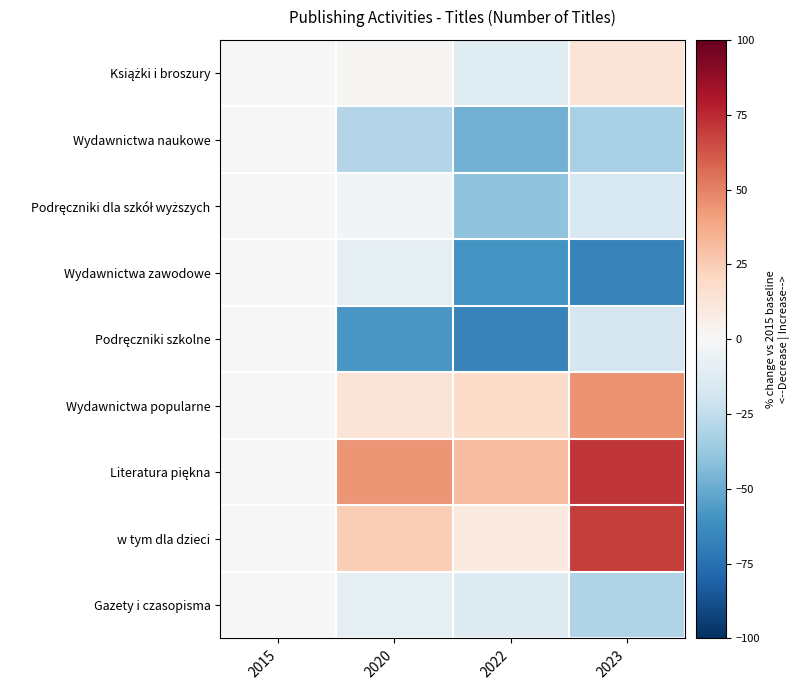

Which series has the largest range (max minus min)?

Literatura piękna